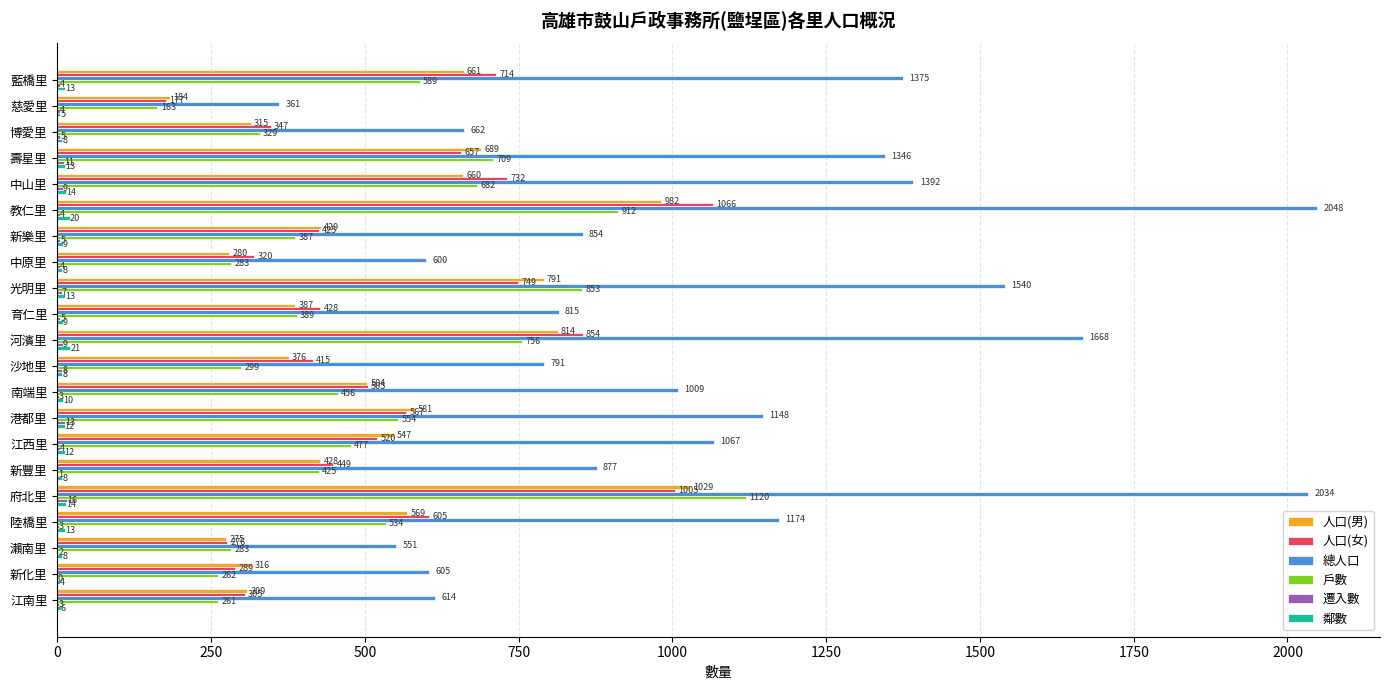

At which label is 人口(女) closest to 621?

陸橋里